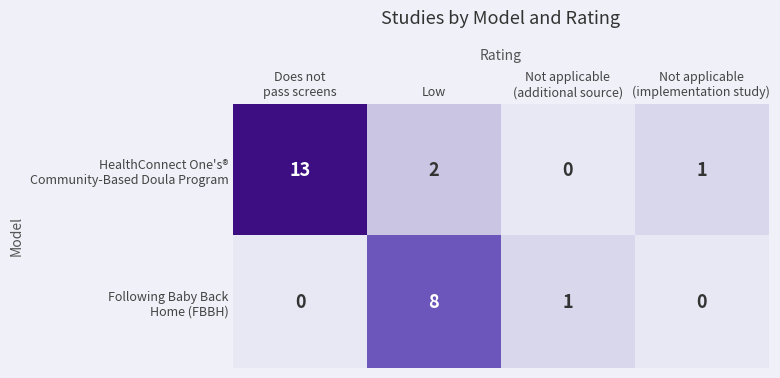

What is the total value across all series at Low?

10